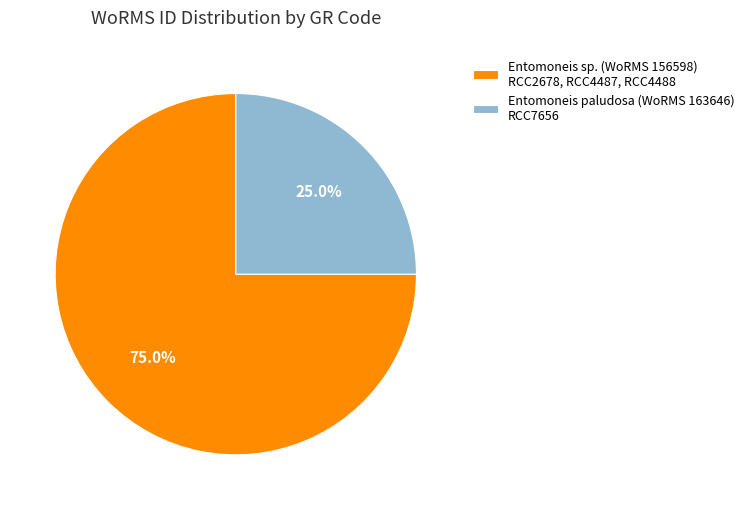

Which category has the smallest portion of the pie?

Entomoneis paludosa (WoRMS 163646) RCC7656